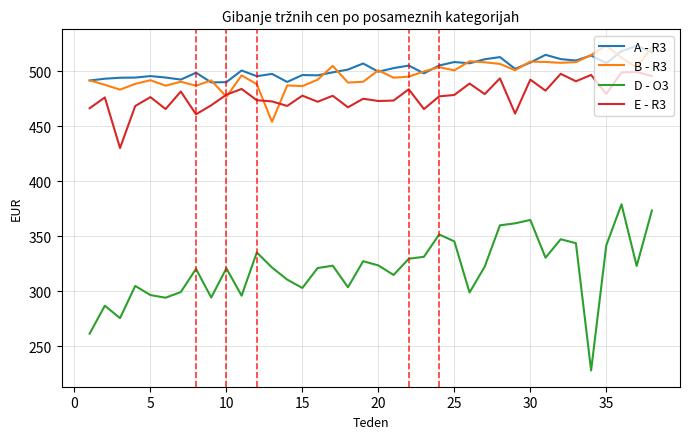

True or false: B - R3 and D - O3 cross at least once.

False